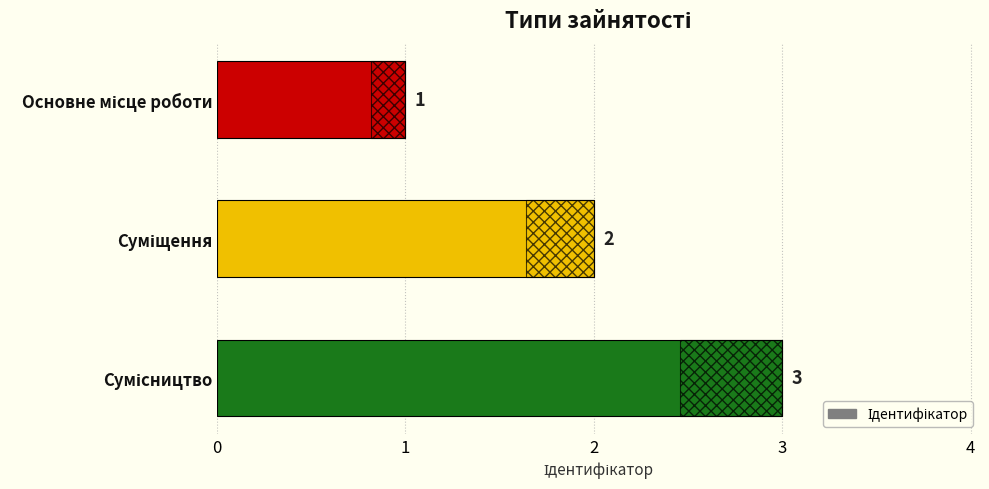

Which has a higher value, Суміщення or Сумісництво?

Сумісництво